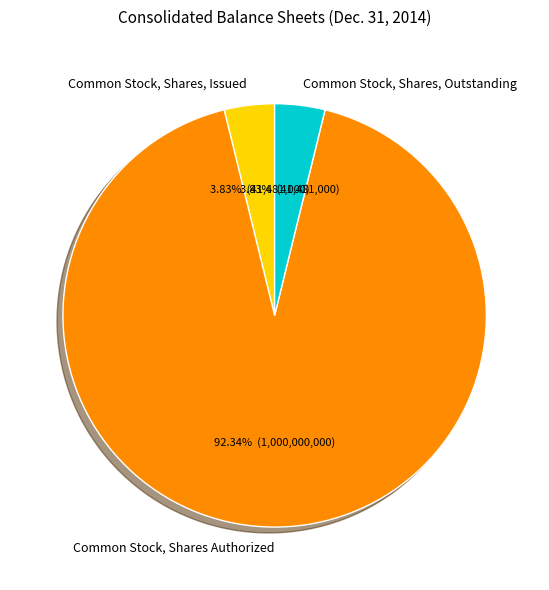

How many segments does this pie chart have?

3